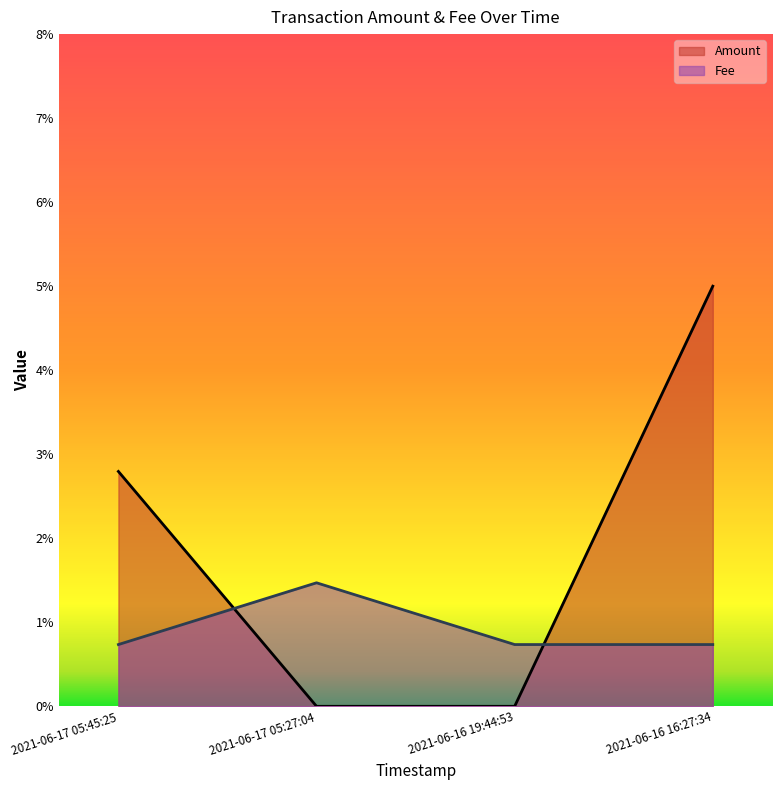

How many lines are shown in the chart?

2